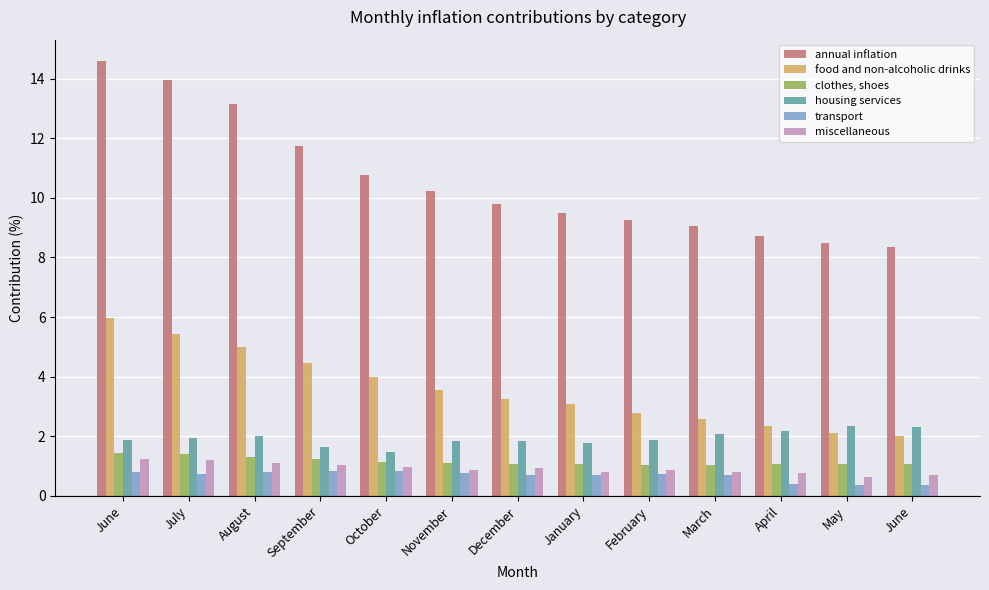

How many distinct data groups are displayed?

6